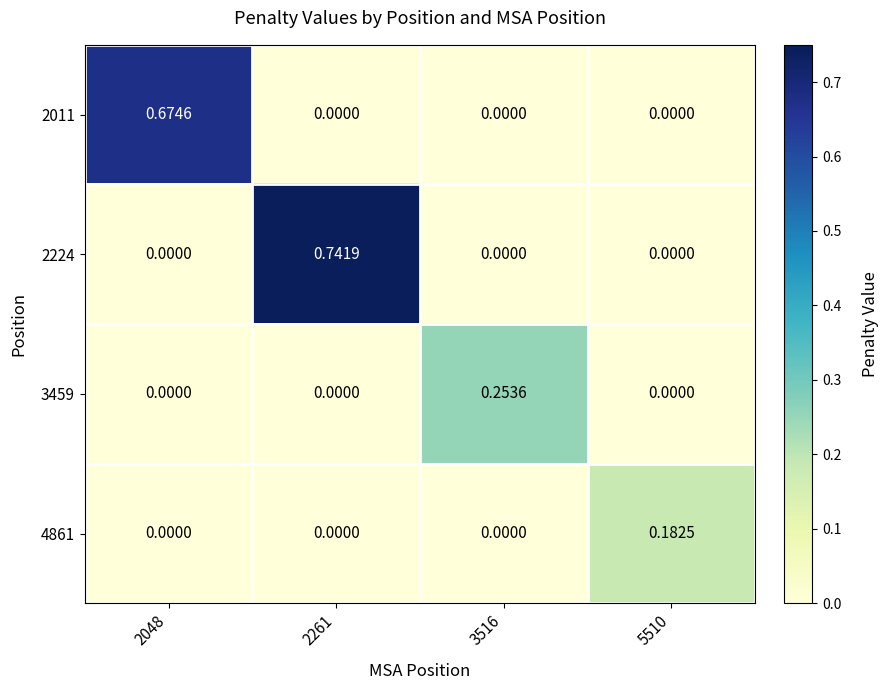

Is the value of 2011 at 2048 greater than the value of 3459 at 2261?

Yes